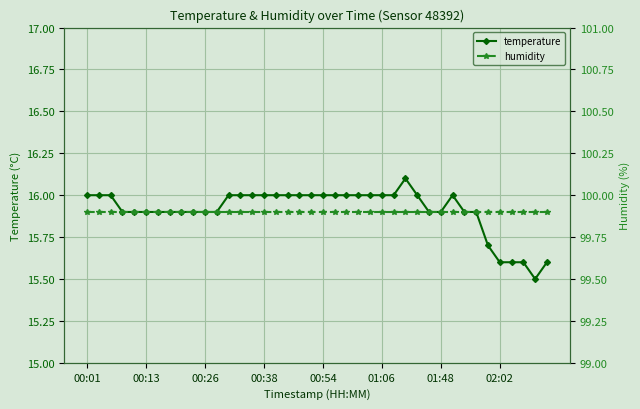

Which series has the largest range (max minus min)?

temperature